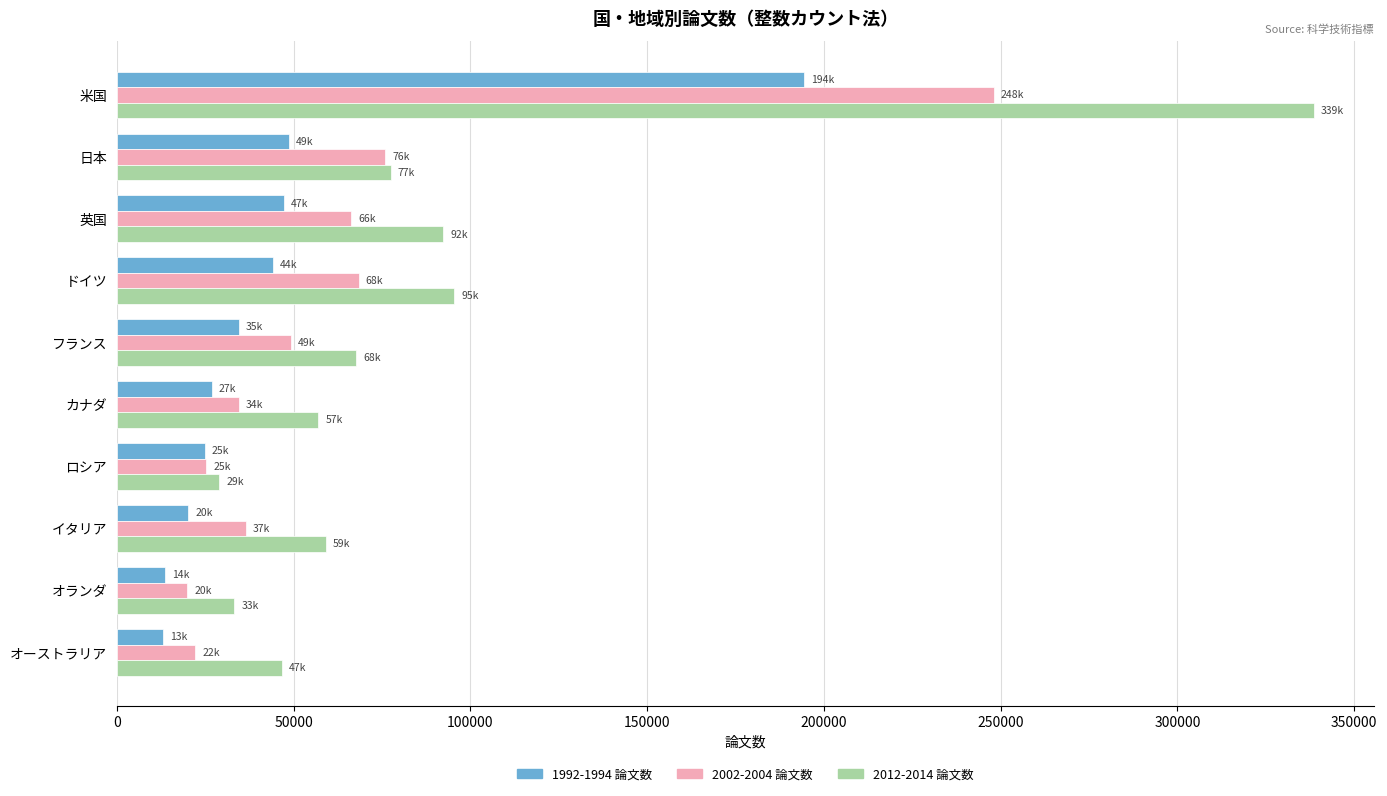

How many values in the 1992-1994 論文数 series are below 34549?

5